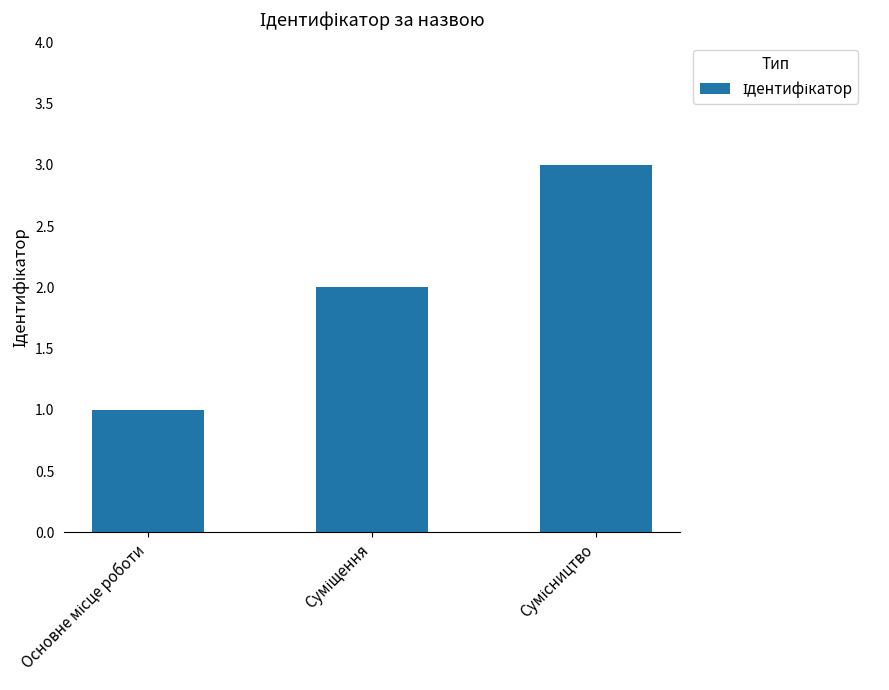

What is the greatest value displayed?

3